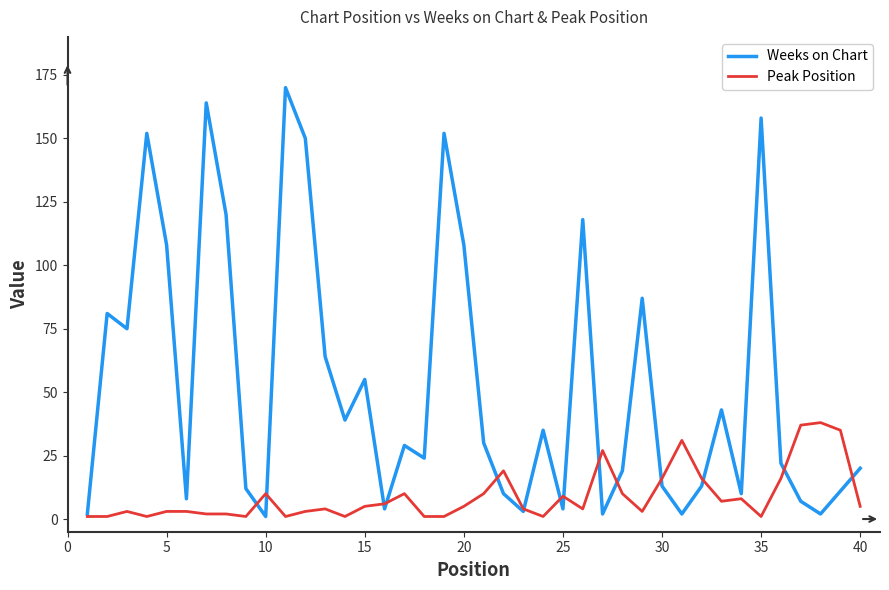

How many lines are shown in the chart?

2